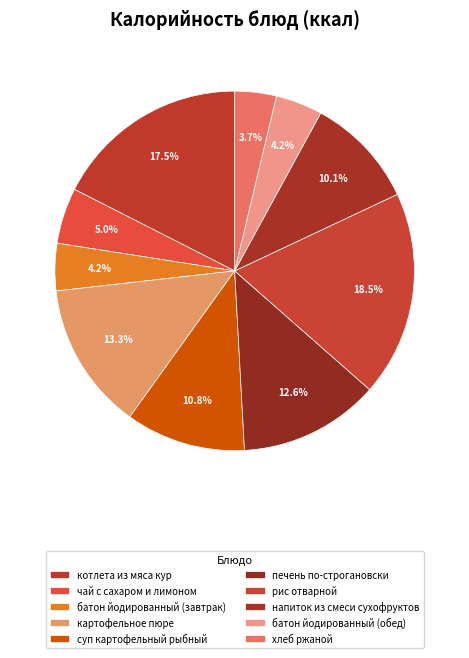

Count the number of slices in the pie.

10